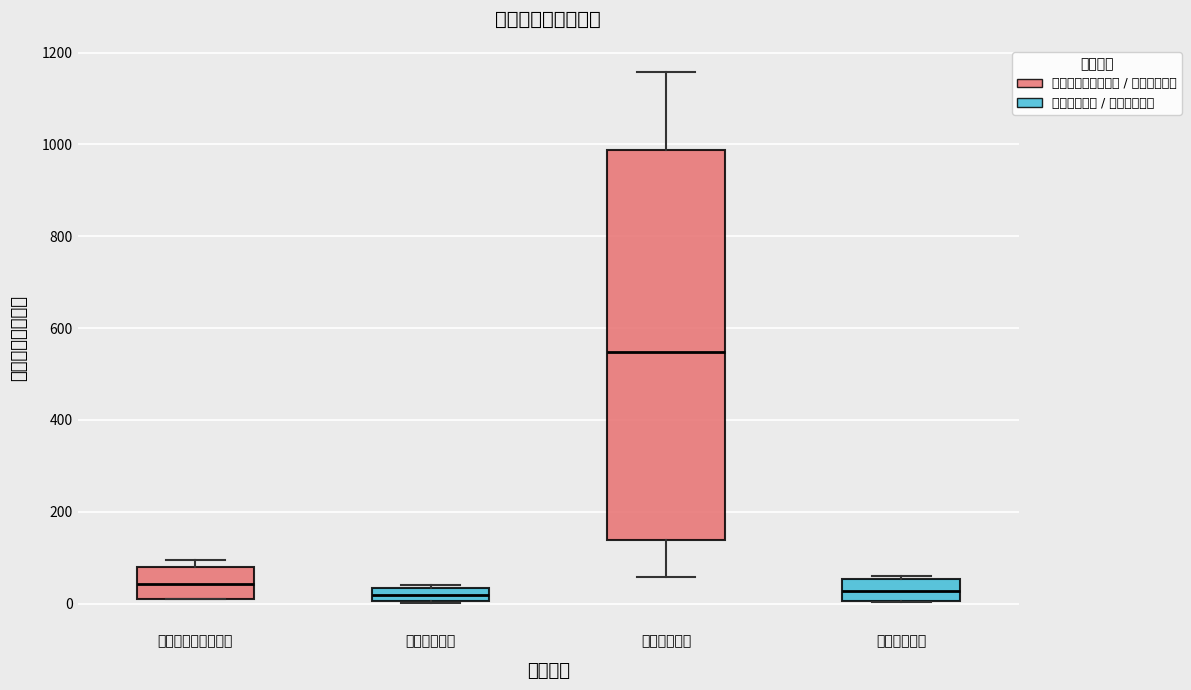

Which box has the highest median line?

交通运输支出